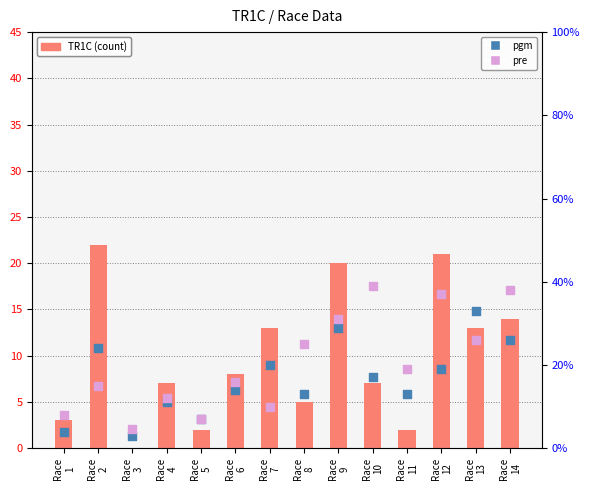

At which category is the sum across all series the highest?

Race
9